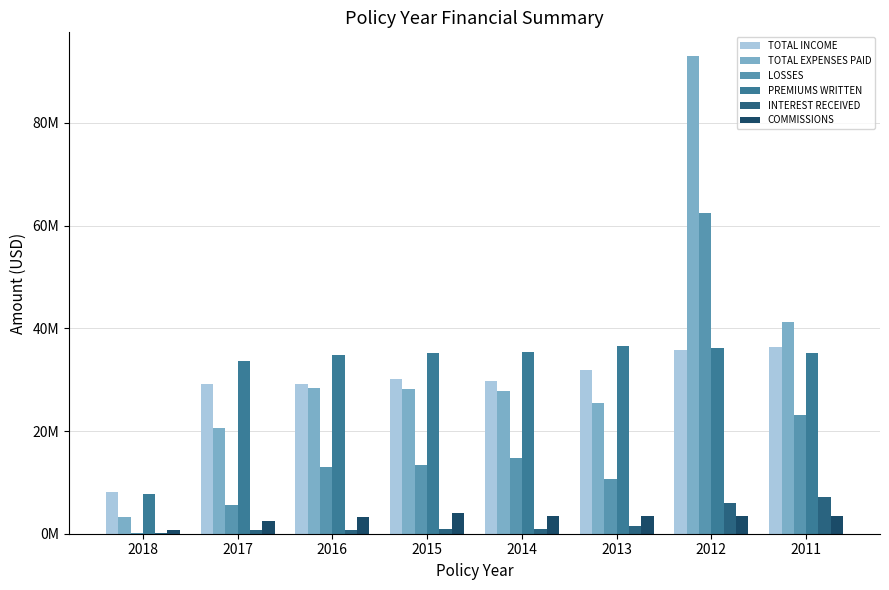

At which label does COMMISSIONS first exceed 3373426?

2015